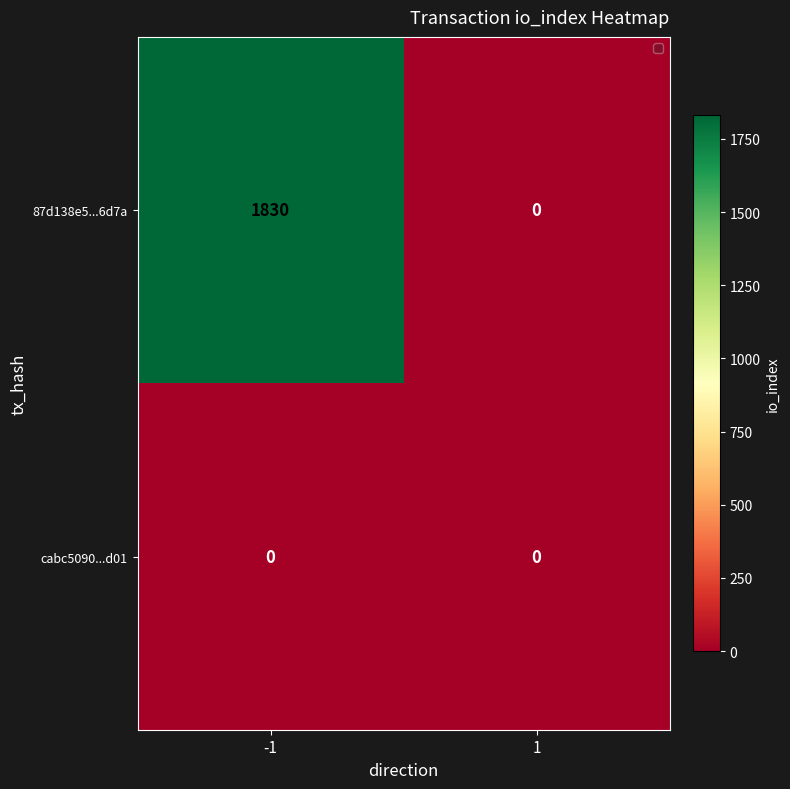

Reading left to right, list all the values displayed in this chart.

87d138e5...6d7a: 1830	0
cabc5090...d01: 0	0